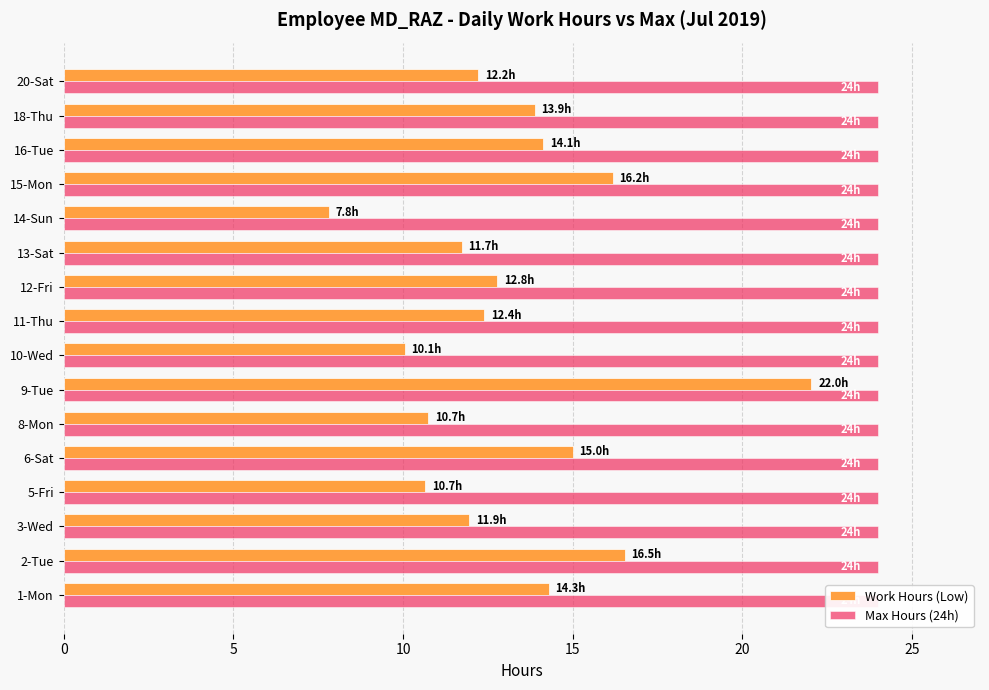

Does the chart contain stacked bars?

No